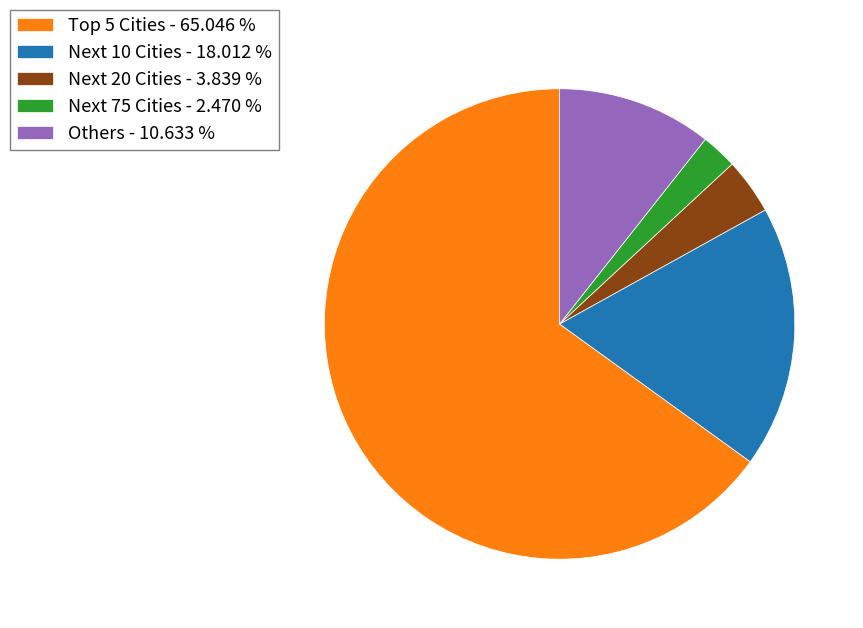

Between Next 20 Cities - 3.839 % and Next 10 Cities - 18.012 %, which is larger?

Next 10 Cities - 18.012 %